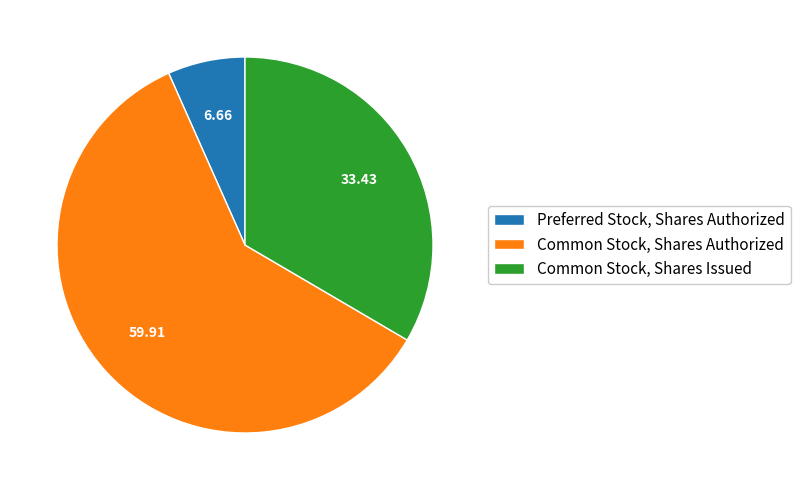

Which slice is the largest?

Common Stock, Shares Authorized